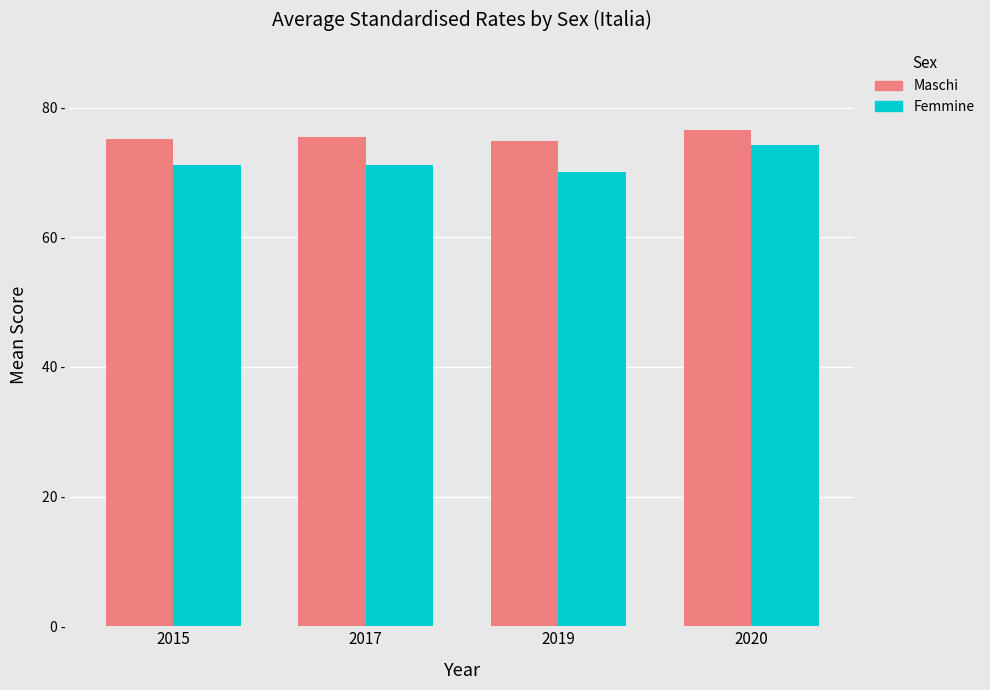

Does the chart contain stacked bars?

No